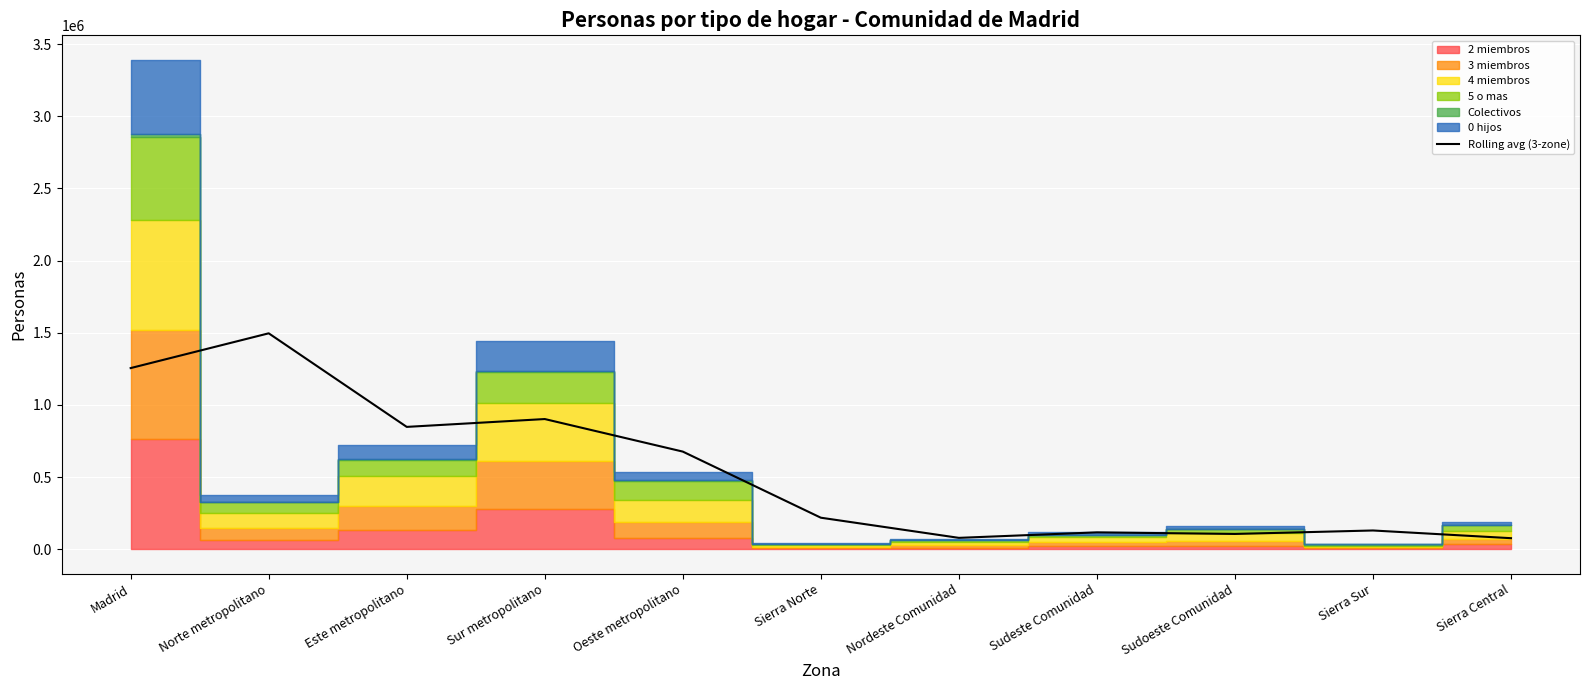

True or false: Rolling avg (3-zone) has a value of 1496513.7 at Norte metropolitano.

True